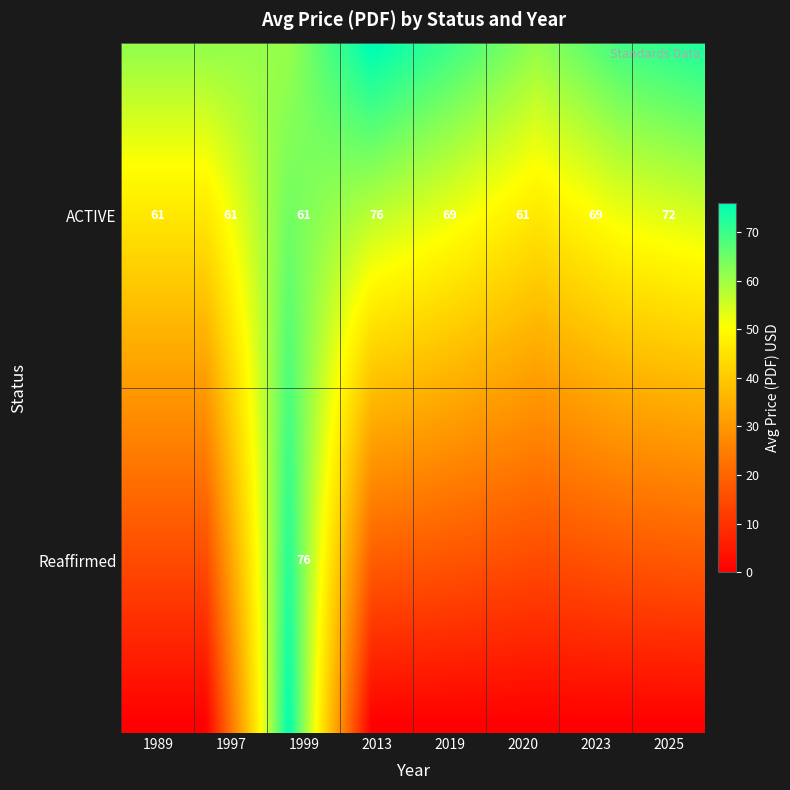

Rank the categories by value from lowest to highest.

Reaffirmed-1989, Reaffirmed-1997, Reaffirmed-2013, Reaffirmed-2019, Reaffirmed-2020, Reaffirmed-2023, Reaffirmed-2025, ACTIVE-1989, ACTIVE-1997, ACTIVE-2020, ACTIVE-2019, ACTIVE-2023, ACTIVE-2025, ACTIVE-1999, ACTIVE-2013, Reaffirmed-1999